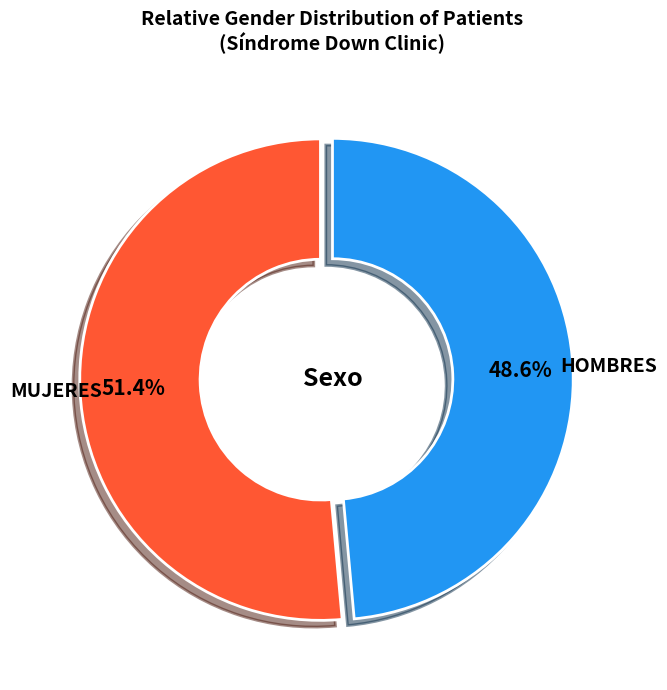

The HOMBRES slice represents 49% of the pie. True or false?

True